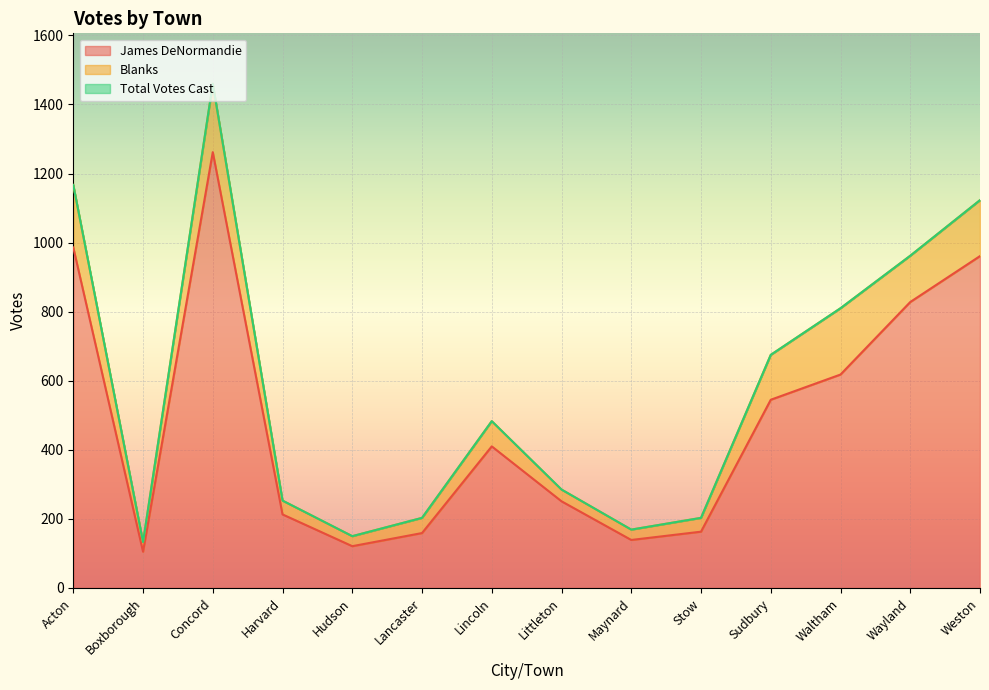

What is the maximum value for James DeNormandie?

1262